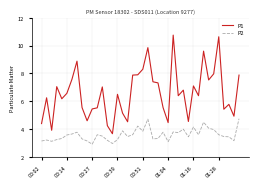

Rank the series by their average value, from highest to lowest.

P1, P2